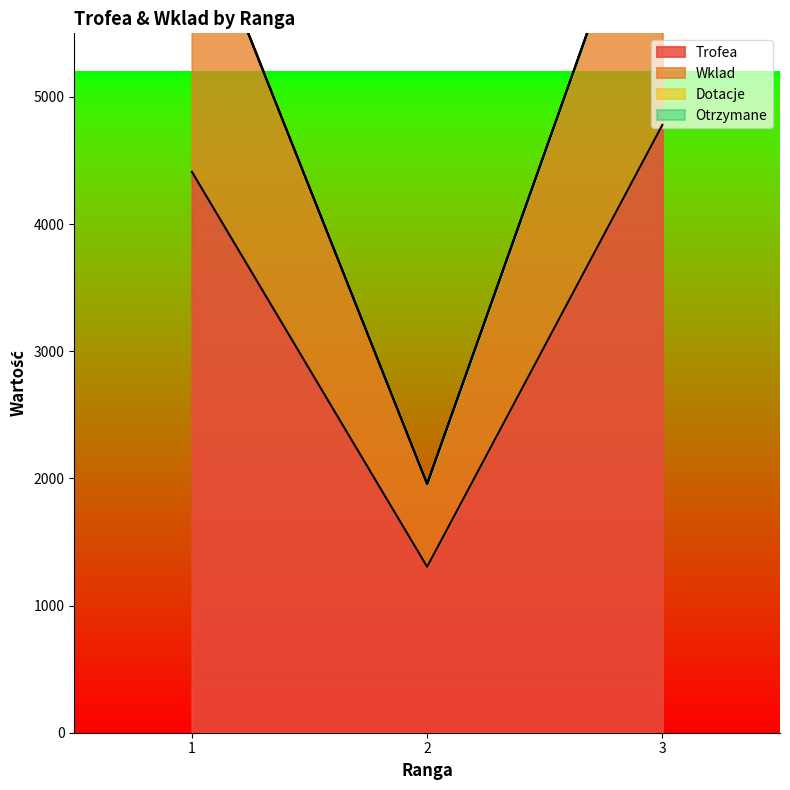

Reading right to left, what are all the values shown in this chart?

Trofea: 4780	1305	4411
Wklad: 7170	1957	6616